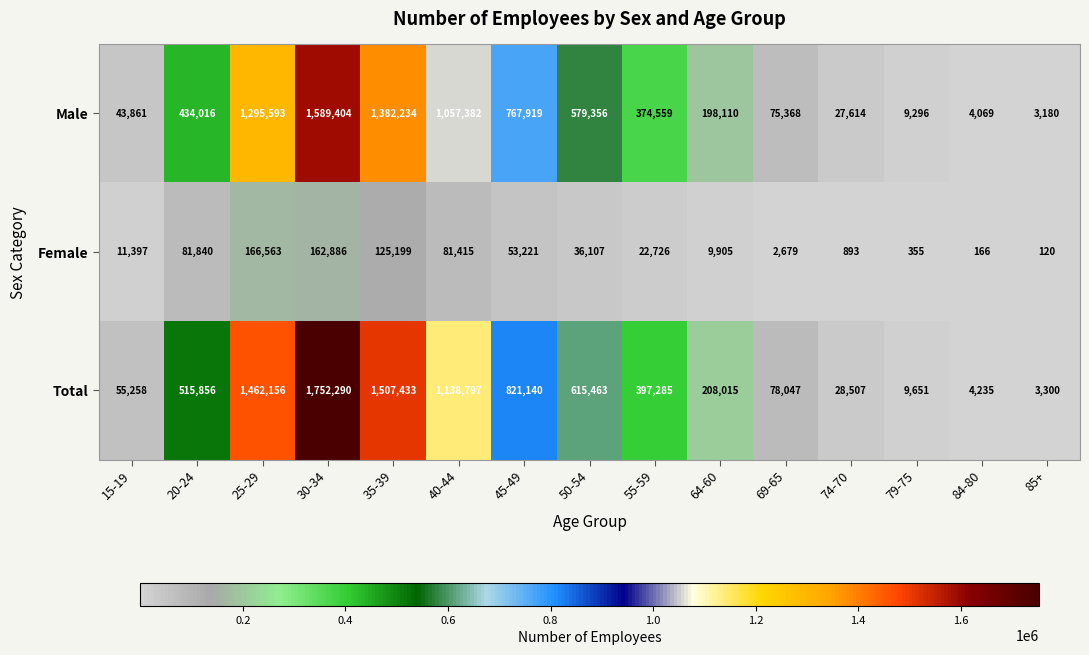

What is the difference between the maximum and minimum values in the Female series?

166443